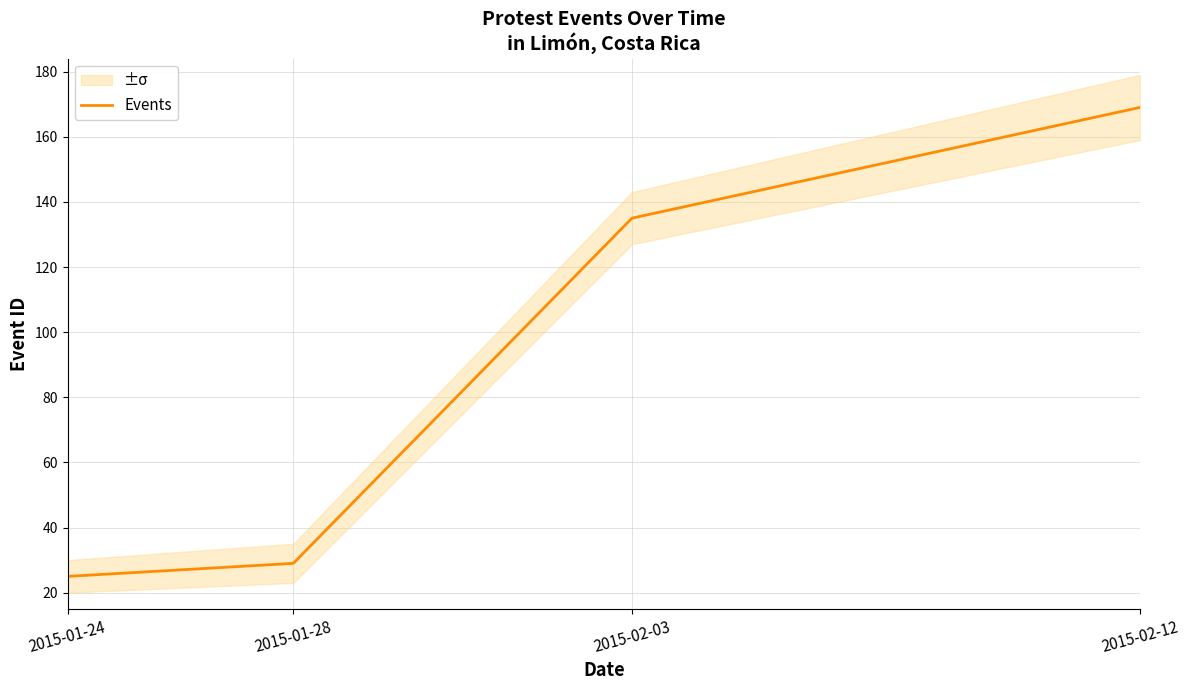

What is the change in value from 2015-02-03 to 2015-02-12?

+34